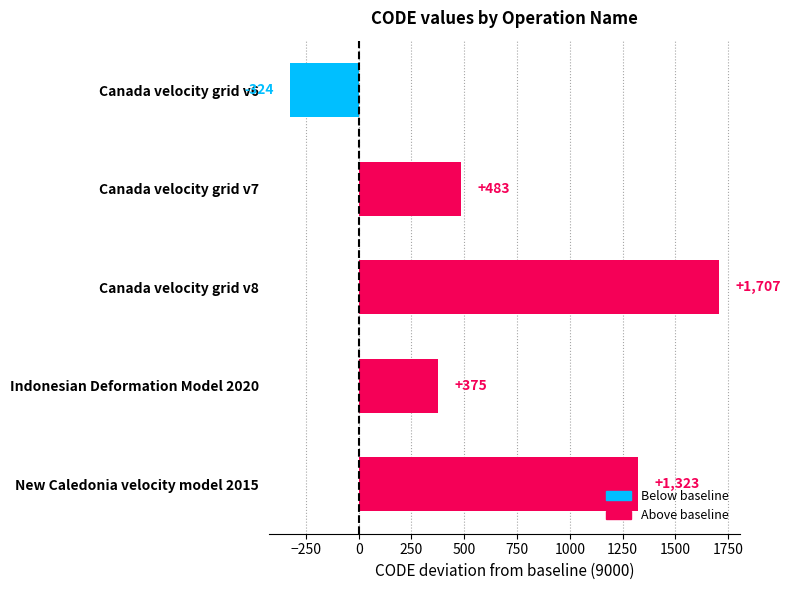

Between Canada velocity grid v7 and New Caledonia velocity model 2015, which is larger?

New Caledonia velocity model 2015